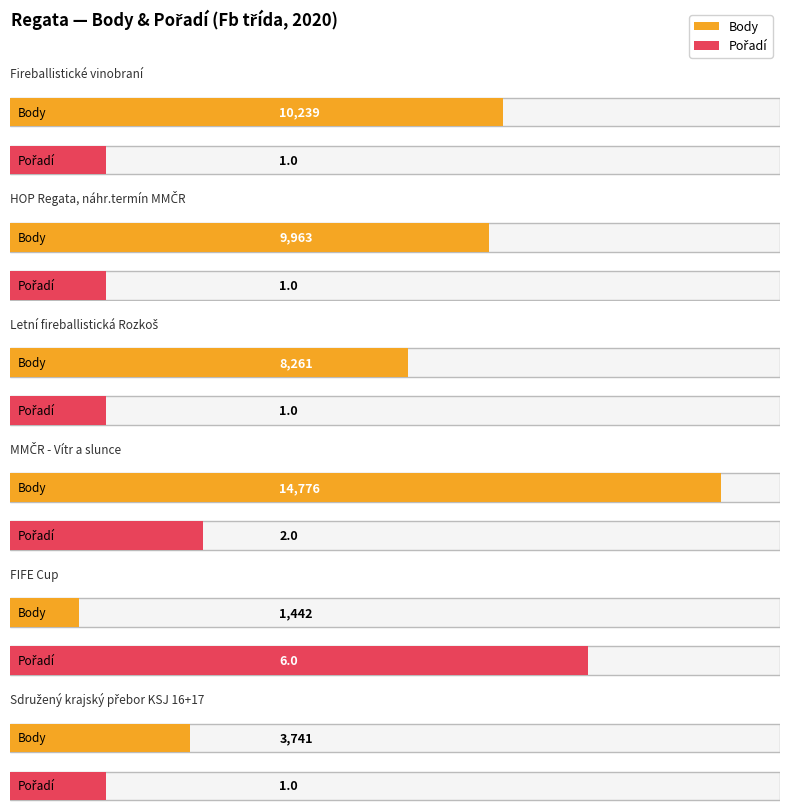

Which has a higher value, 2 or 7?

7